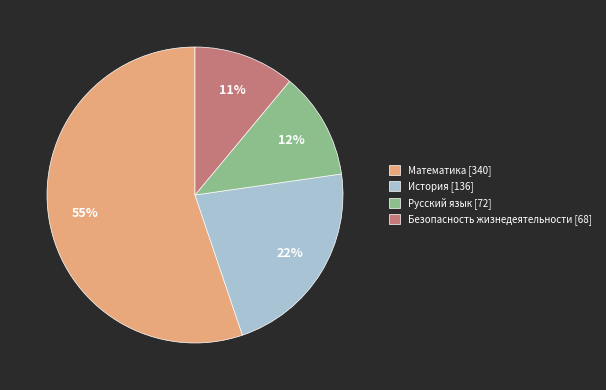

Count the number of slices in the pie.

4